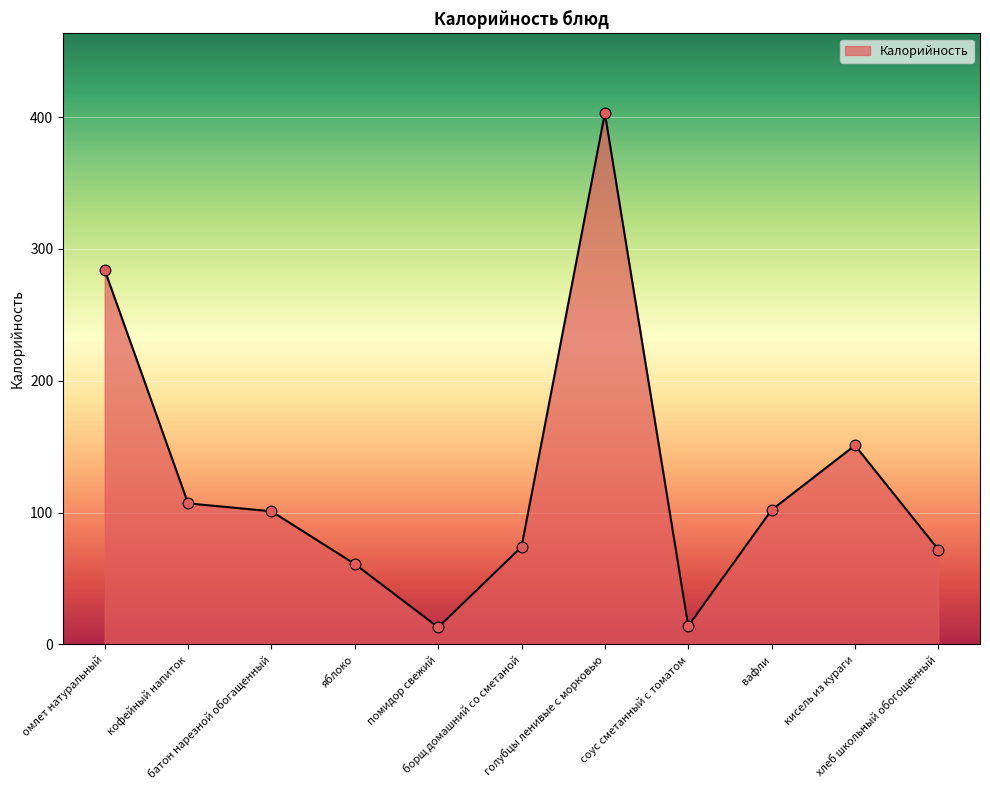

Which has a higher value, кофейный напиток or вафли?

кофейный напиток